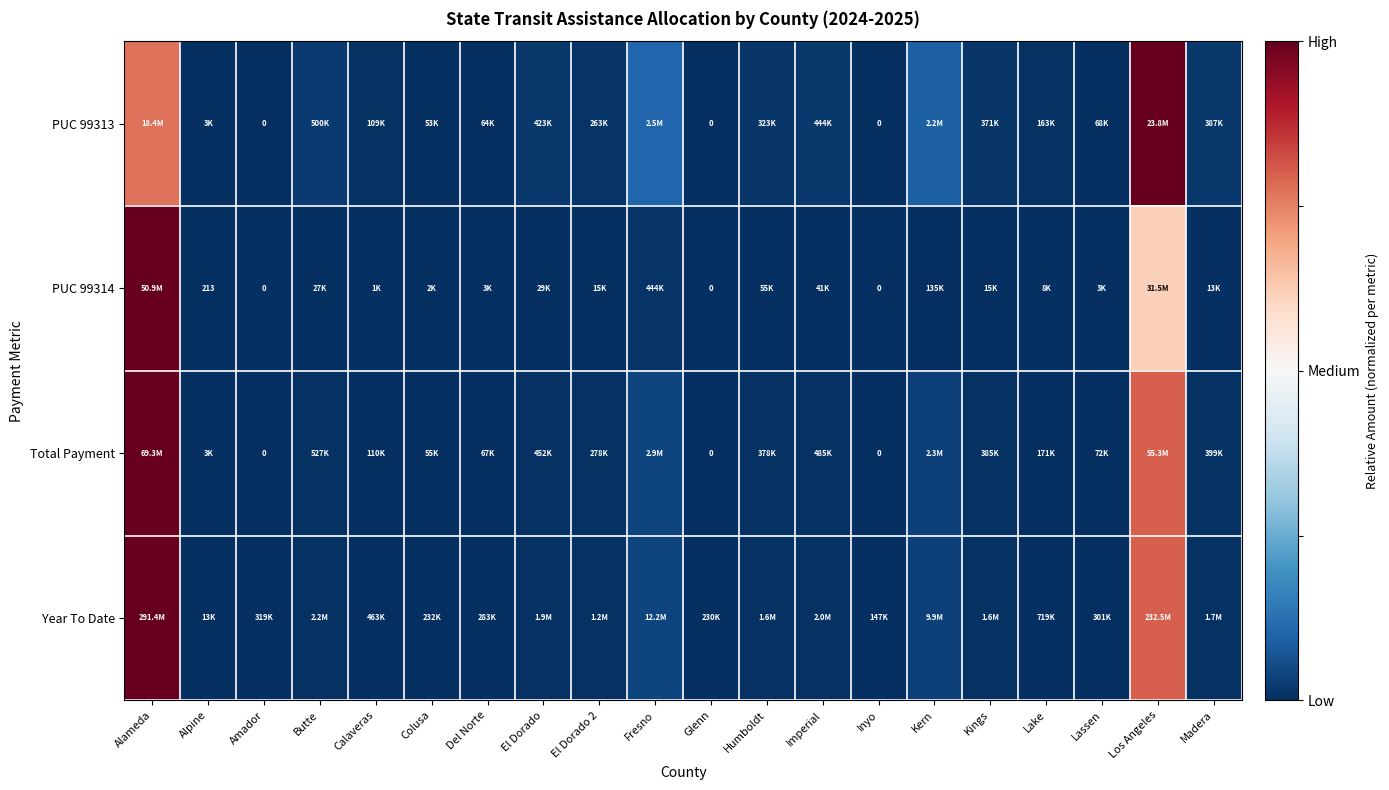

How many values in the PUC 99313 series exceed 0?

17